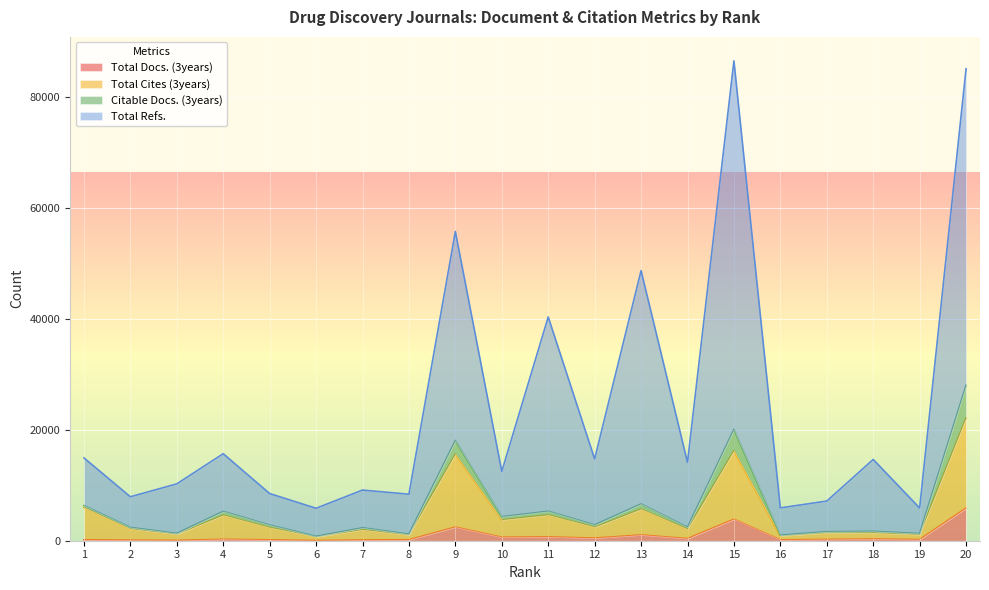

How many values in the Total Cites (3years) series exceed 2366?

9